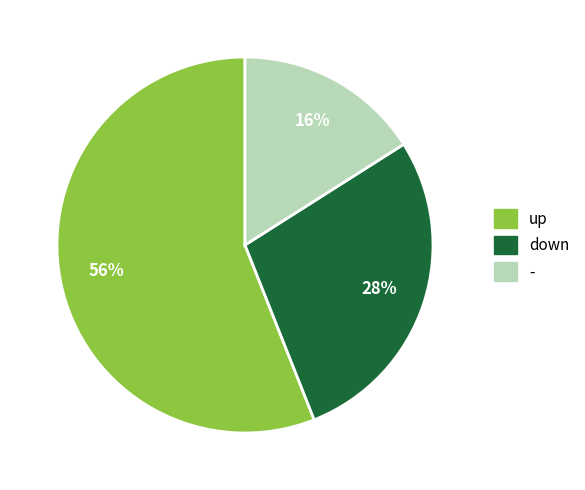

Which slice represents more than half of the pie?

up